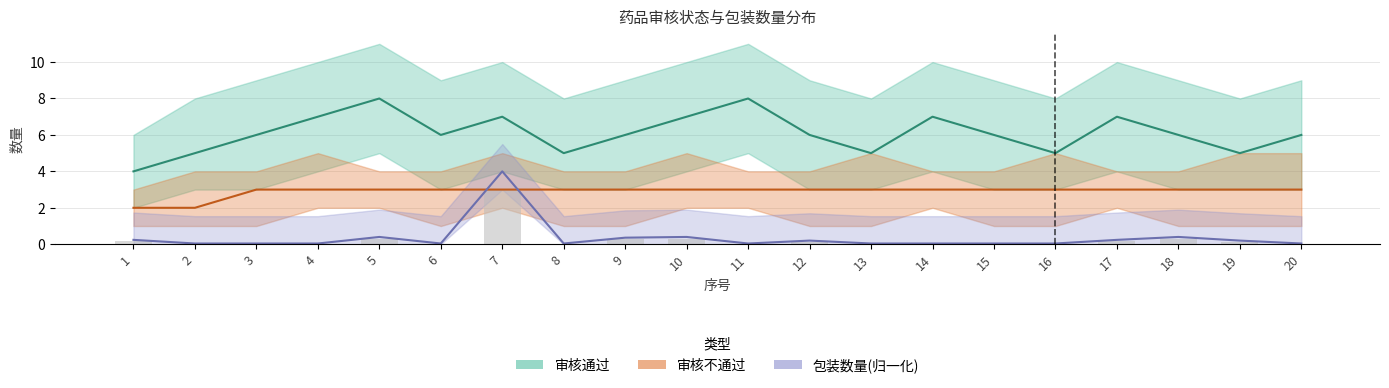

The value of 审核通过 at 3 is 6.0. True or false?

True